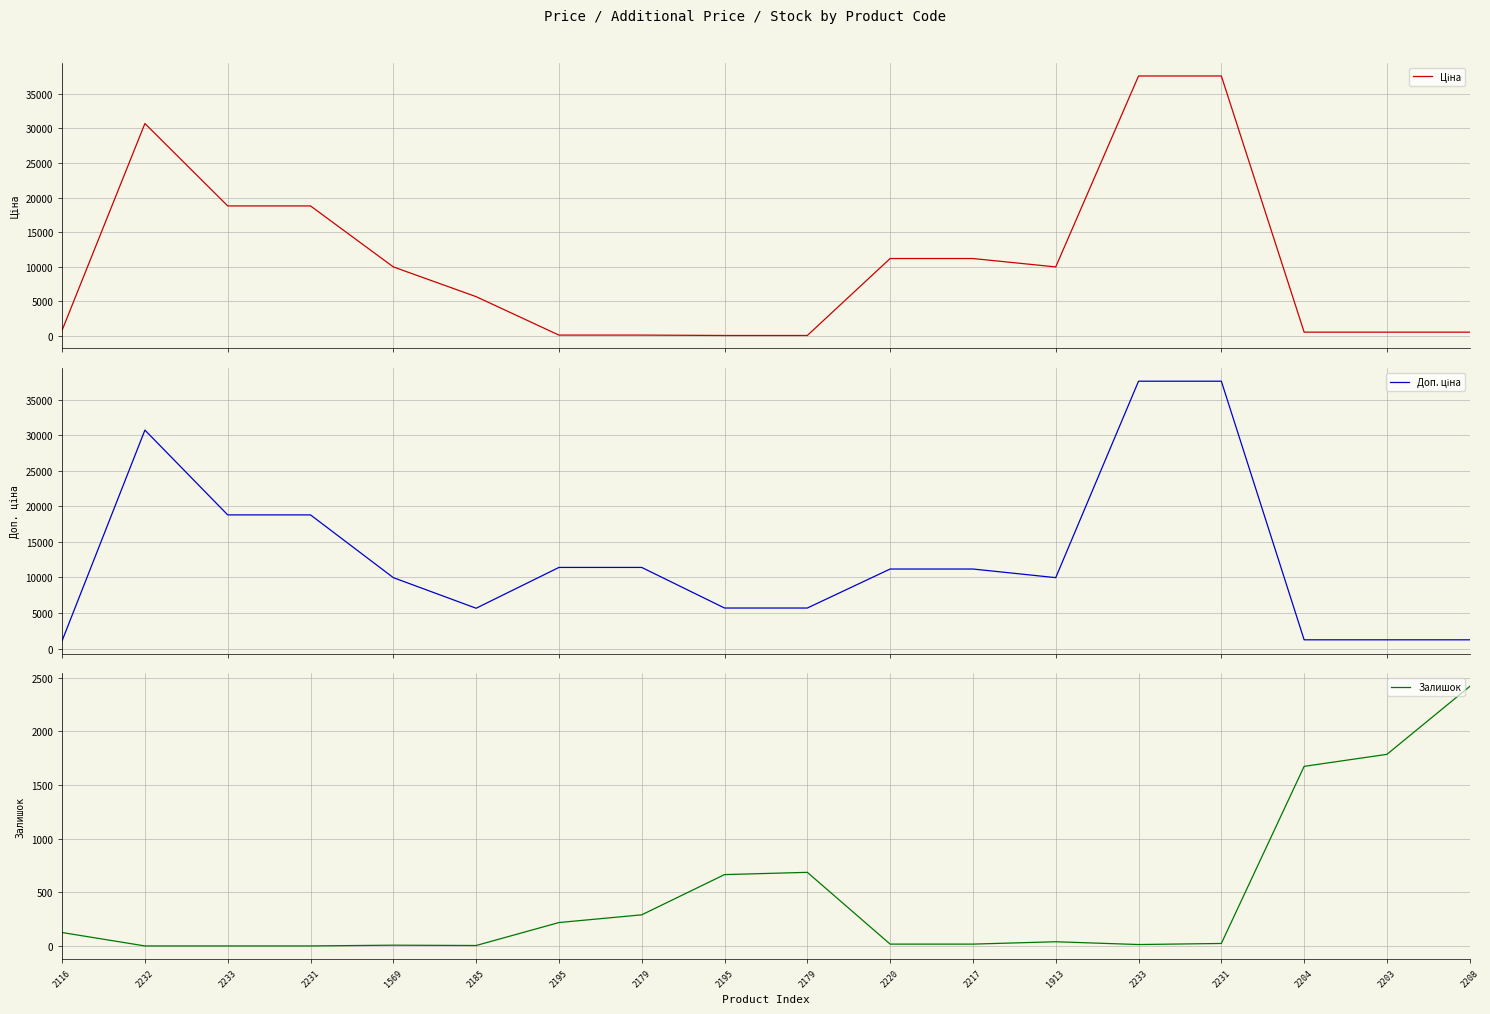

What is the total value across all series at 2233?

37593.6